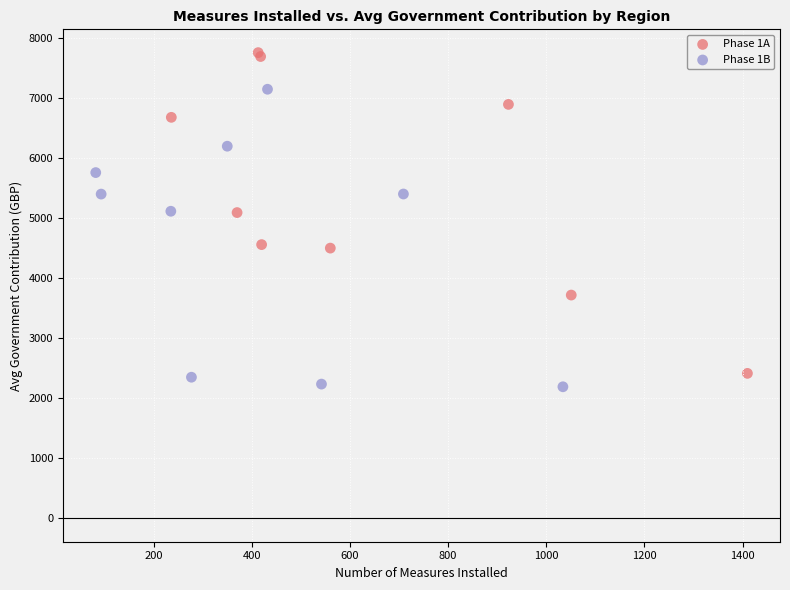

Which series contains the highest Y value?

Phase 1A